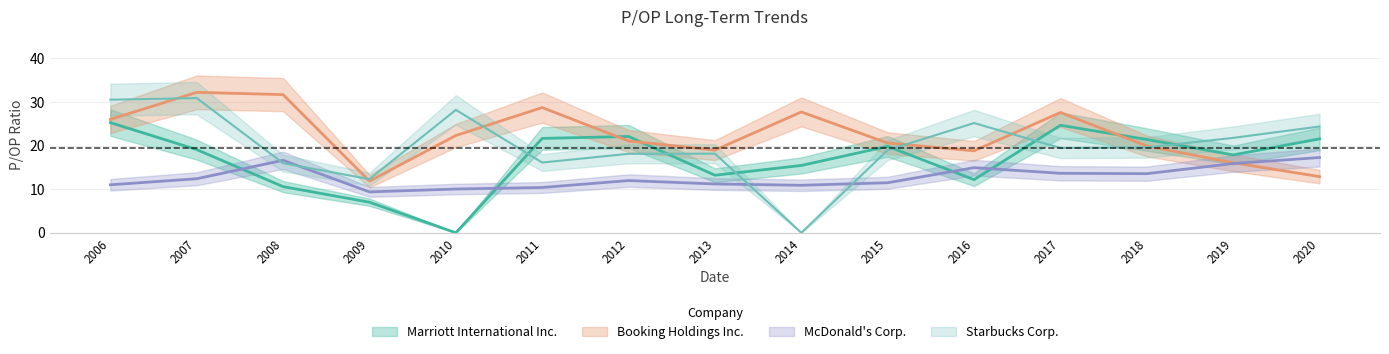

Is the value of Starbucks Corp. at 2015 greater than the value of McDonald's Corp. at 2017?

Yes